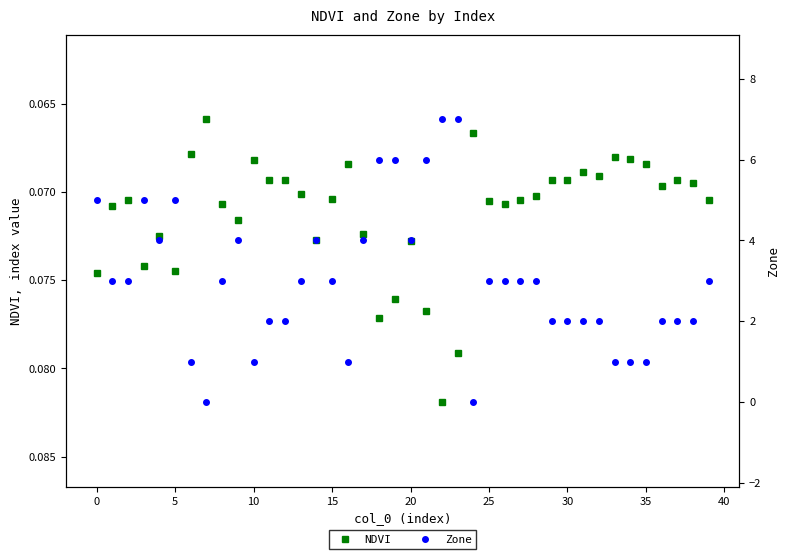

True or false: Zone and NDVI cross at least once.

True